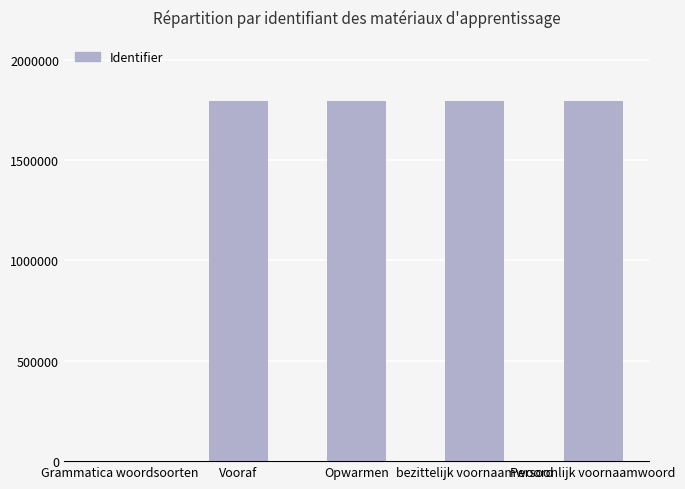

What is the greatest value displayed?

1794356